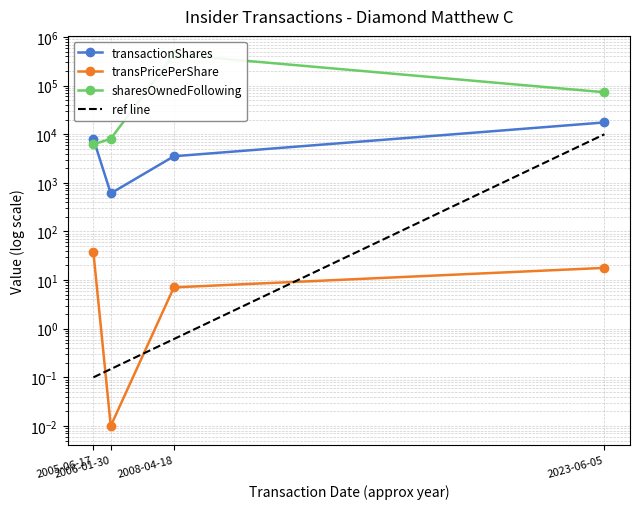

How many lines are shown in the chart?

3